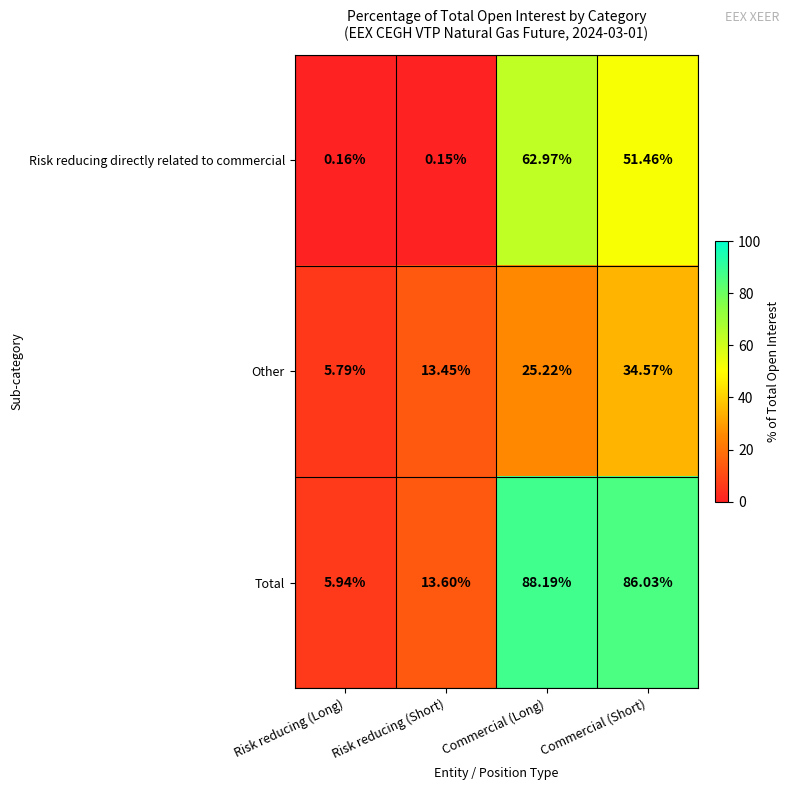

Where is Other nearest to the value 20?

Commercial (Long)